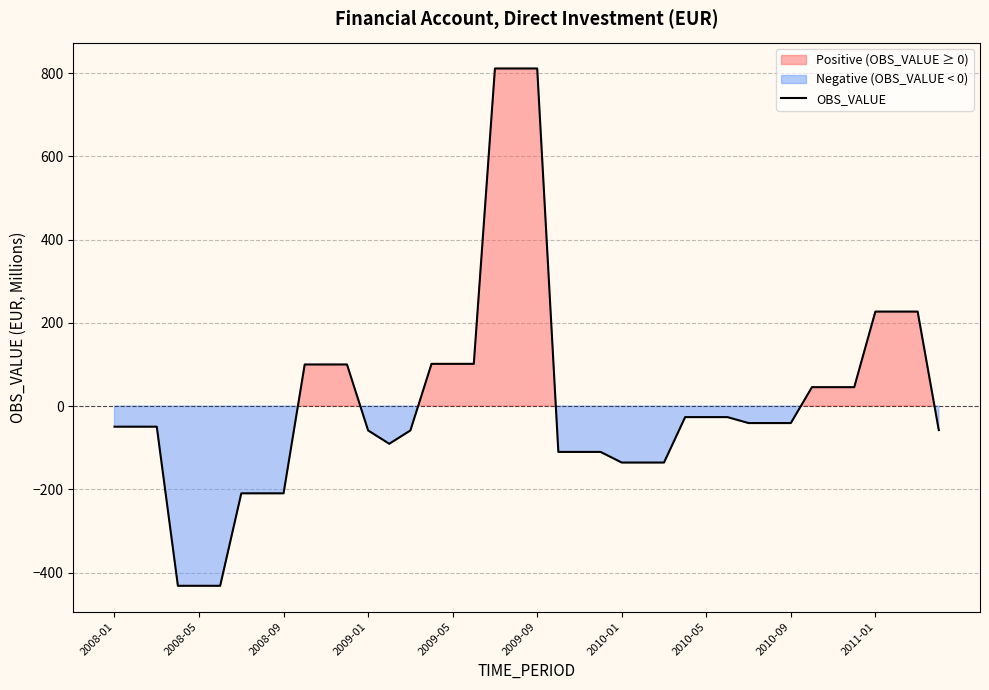

How many points are lower than both their immediate neighbors (excluding endpoints)?

1